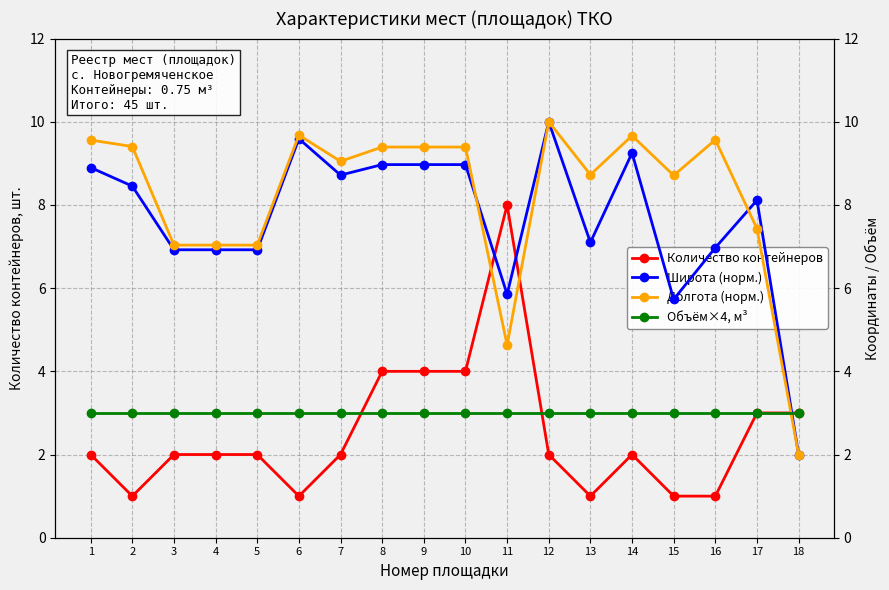

True or false: Количество контейнеров has more than 1 interior local peaks.

True